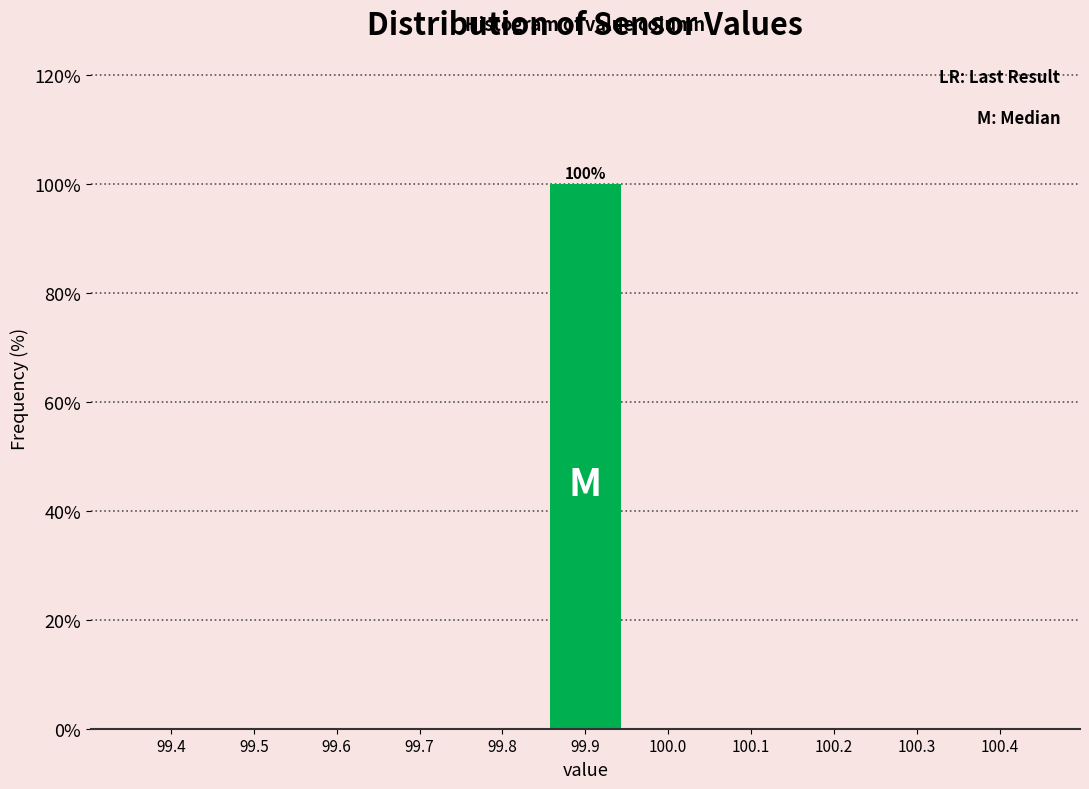

Reading right to left, extract all data points from this chart.

100.4=0	100.3=0	100.2=0	100.1=0	100.0=0	99.9=100	99.8=0	99.7=0	99.6=0	99.5=0	99.4=0